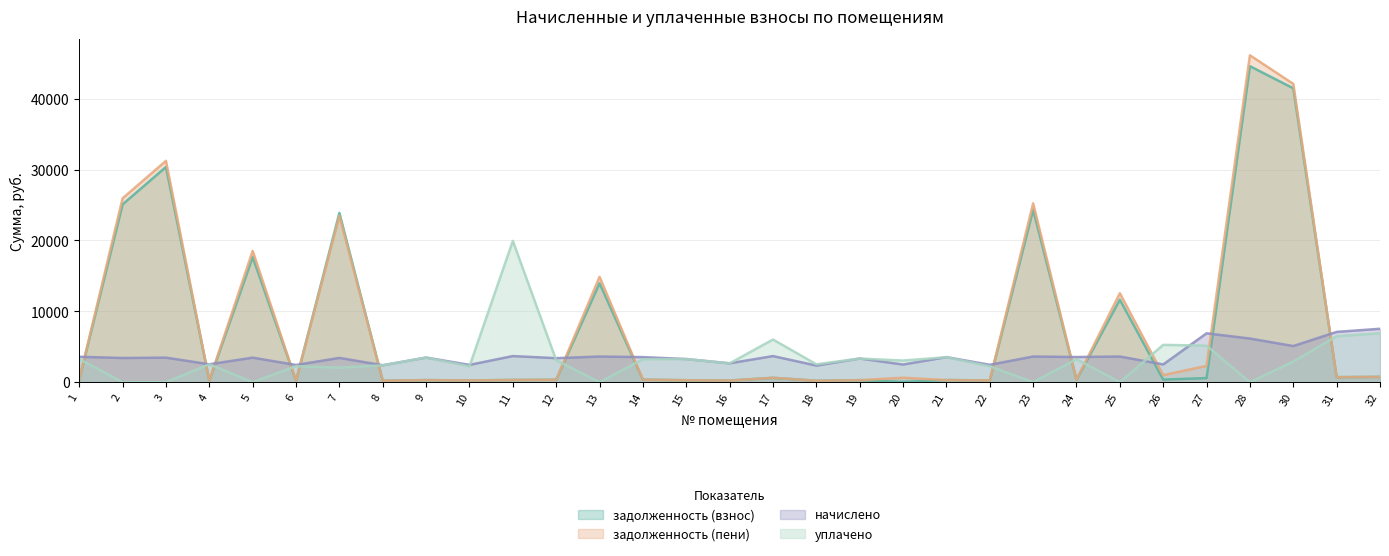

Reading left to right, what are all the values shown in this chart?

задолженность (взнос): 354.9	25098.6	30373.3	210.3	17660.6	202.1	23885.5	199.0	289.3	241.5	306.8	335.4	13963.3	350.1	271.9	221.6	613.5	194.9	278.1	39.8	294.5	242.7	24336.3	351.3	11647.8	363.5	574.6	44600.9	41479.7	702.5	746.5
задолженность (пени): 354.9	25951.2	31238.2	210.3	18525.5	202.1	23470.0	199.0	289.3	241.5	306.8	335.4	14868.2	350.1	271.9	221.6	613.5	194.9	278.1	621.8	294.5	242.7	25241.2	351.3	12552.7	988.3	2298.2	46139.9	42104.0	702.5	746.5
начислено: 3582.8	3410.4	3459.7	2524.0	3459.7	2425.4	3422.8	2388.5	3472.0	2437.8	3681.2	3385.8	3619.7	3533.5	3262.7	2659.4	3681.2	2339.3	3336.6	2487.0	3533.5	2450.0	3619.7	3545.9	3619.7	2499.4	6894.7	6156.0	5097.1	7091.8	7534.9
уплачено: 3278.2	0.0	0.0	2516.0	0.0	2249.2	2054.2	2380.9	3461.0	2230.5	19938.8	3097.9	0.0	3233.1	3252.3	2651.0	6018.8	2519.4	3326.0	3049.9	3522.3	2241.7	0.0	3244.4	0.0	5263.9	5149.2	0.0	2904.8	6488.8	6894.3